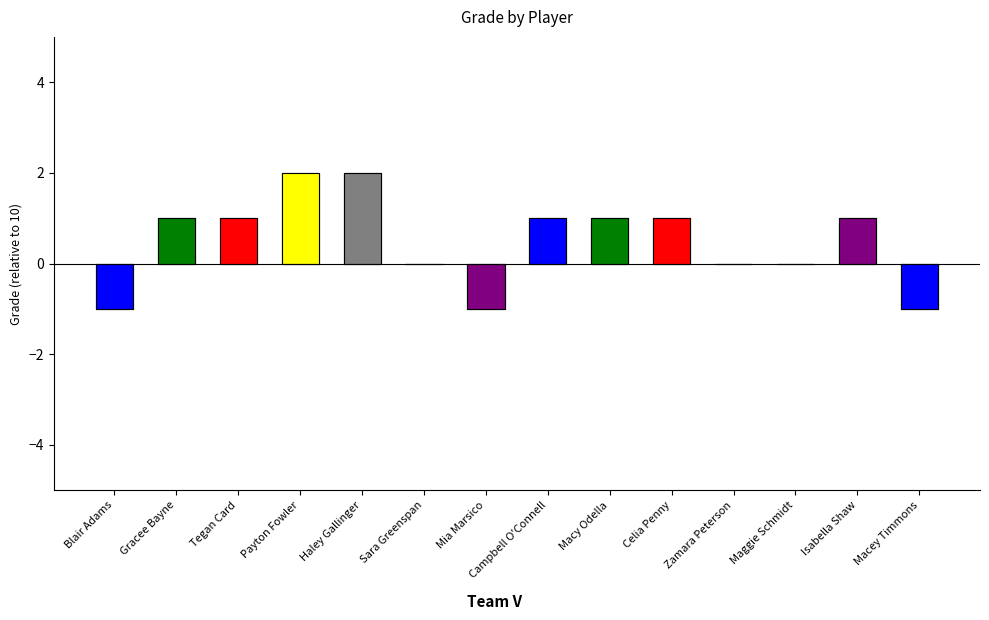

Does the chart contain any negative values?

Yes